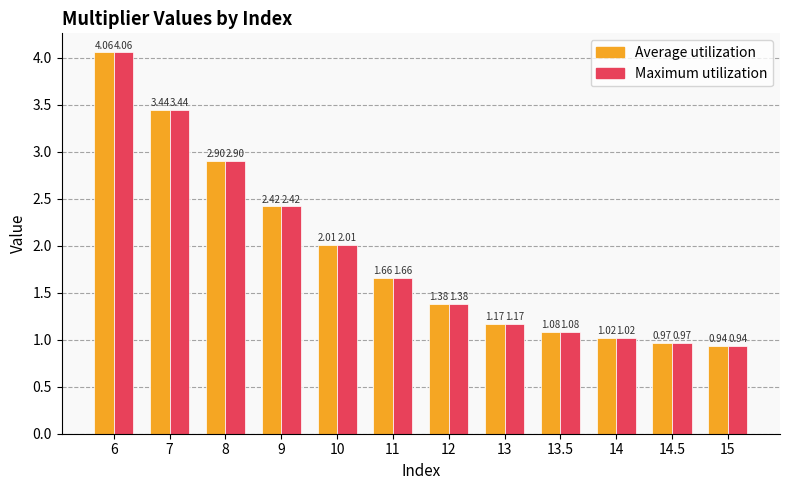

What is the label of the 5th bar from the left?

10